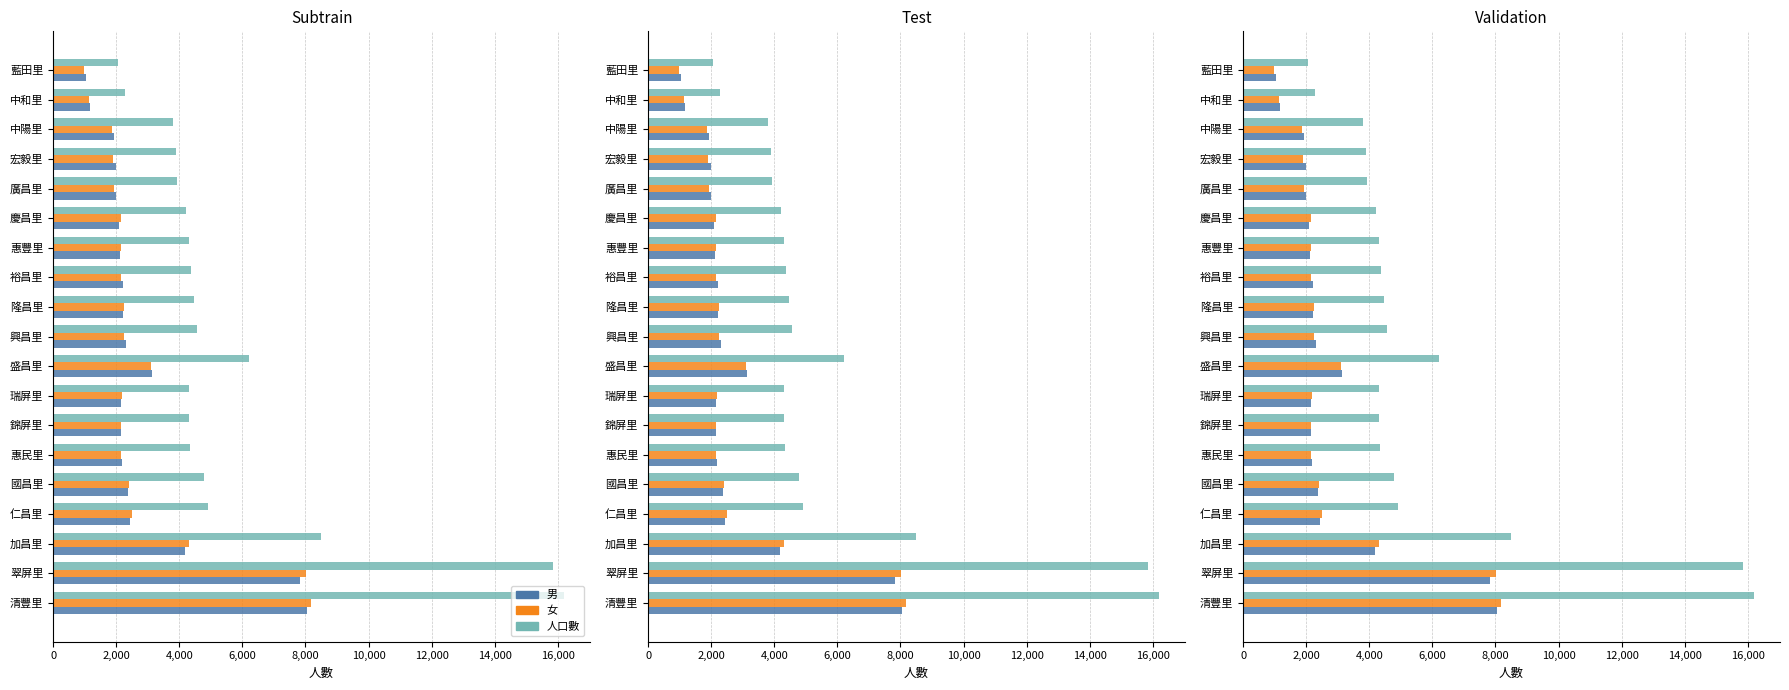

The 女 series shows 4315 at 加昌里. True or false?

True